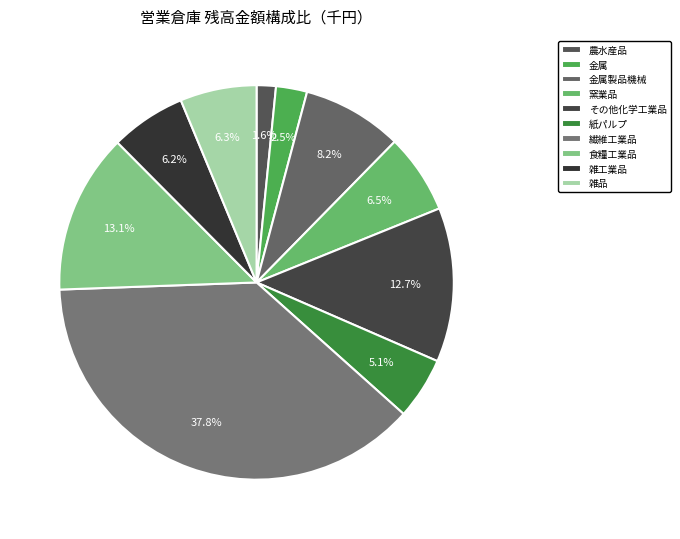

To the nearest percent, what is the difference between the その他化学工業品 and 金属製品機械 slice percentages?

4%